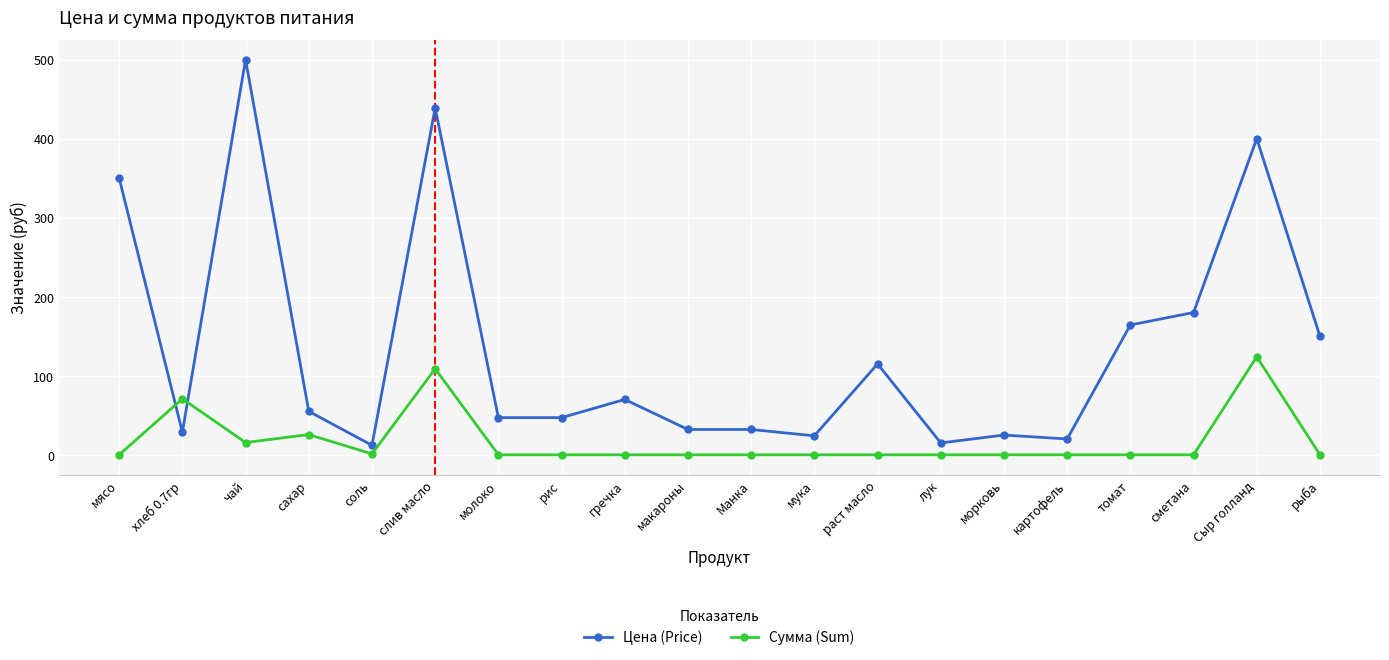

What are all the series names shown in the legend?

Цена (Price), Сумма (Sum)